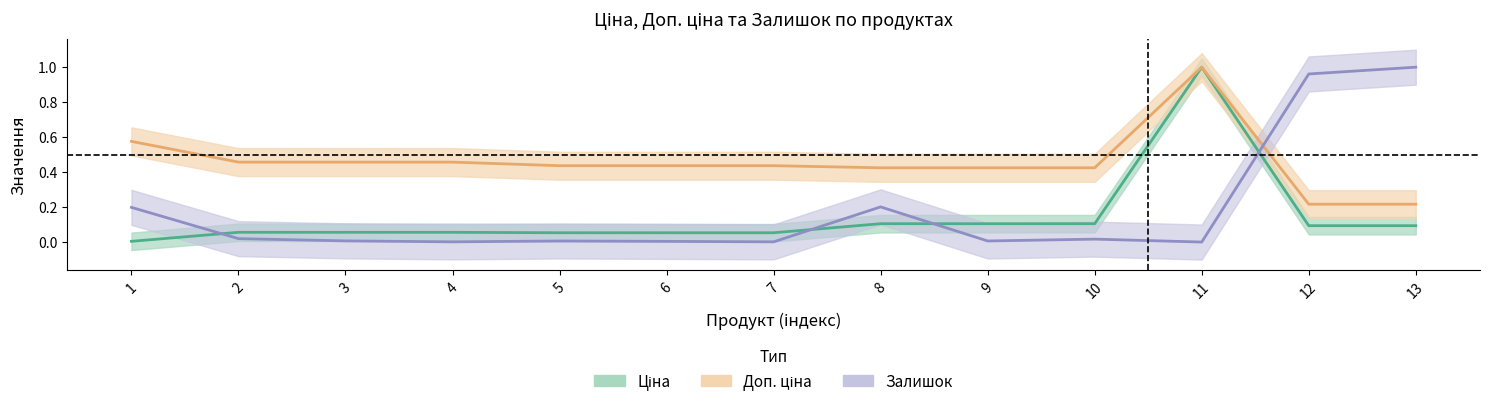

The value of Доп. ціна at 12 is 0.2. True or false?

True